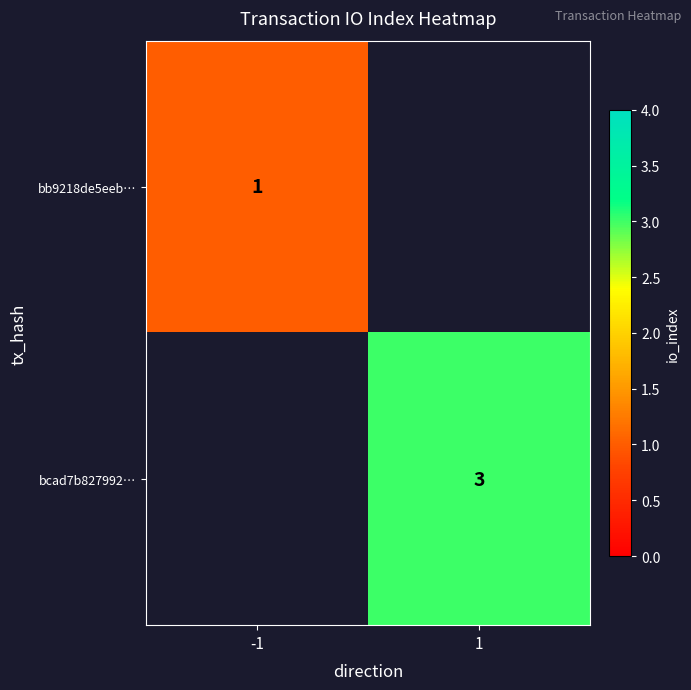

How many series are shown in this chart?

2